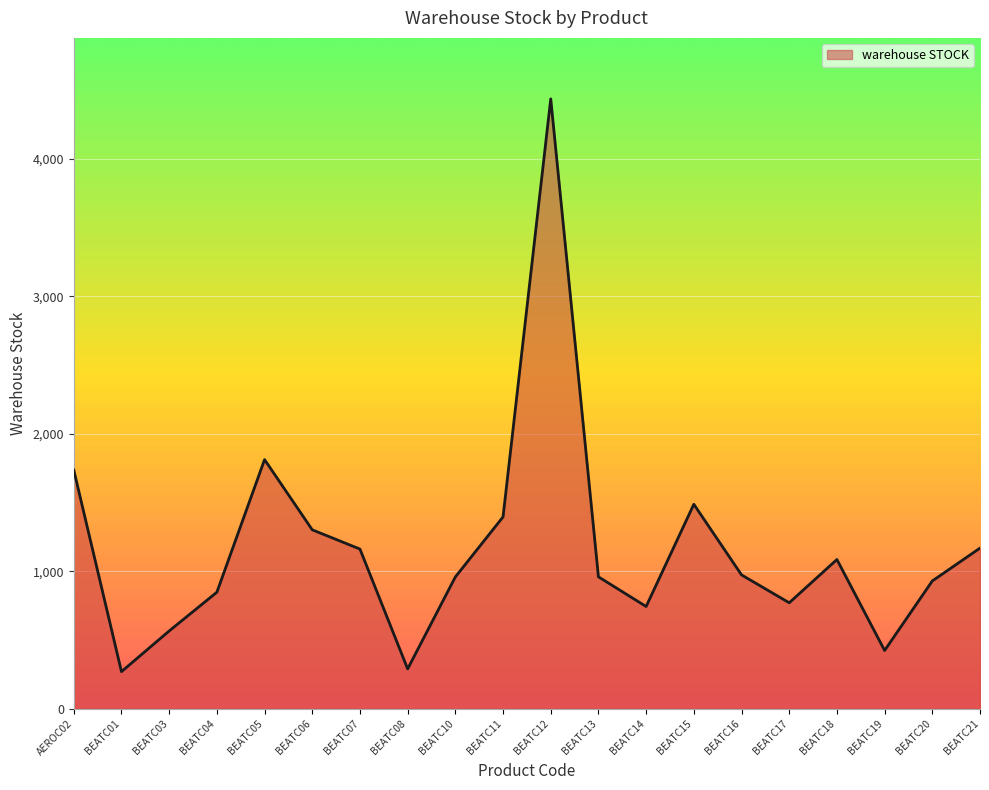

What is the maximum value shown in the chart?

4438